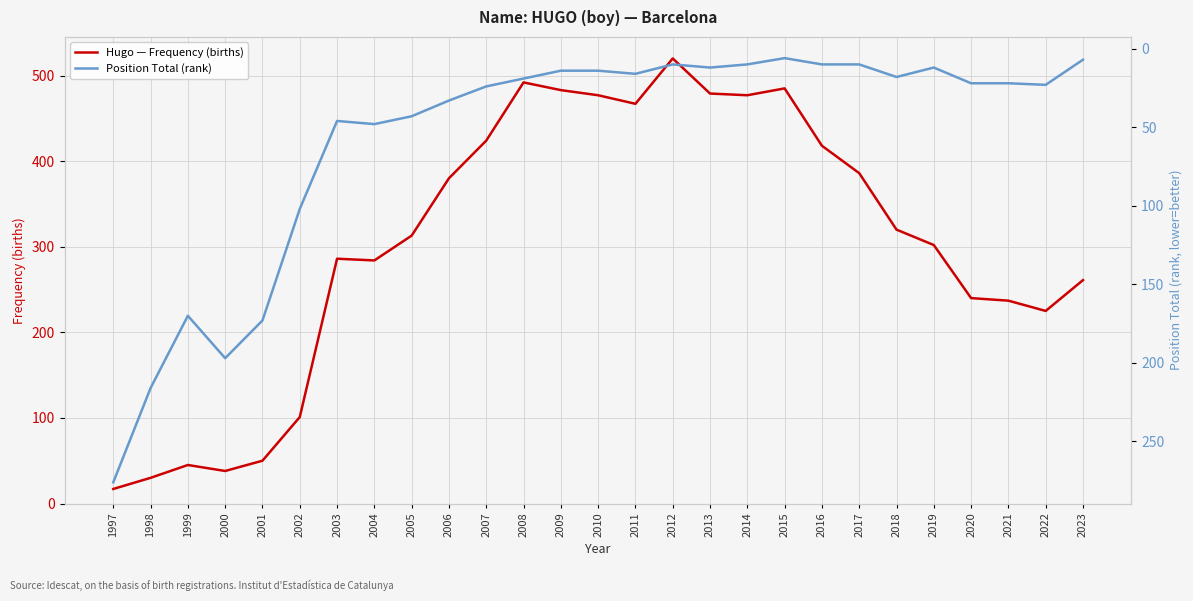

Reading left to right, list all the values displayed in this chart.

Hugo — Frequency (births): 1997=17	1998=30	1999=45	2000=38	2001=50	2002=101	2003=286	2004=284	2005=313	2006=380	2007=424	2008=492	2009=483	2010=477	2011=467	2012=520	2013=479	2014=477	2015=485	2016=418	2017=386	2018=320	2019=302	2020=240	2021=237	2022=225	2023=261
Position Total (rank): 1997=276	1998=216	1999=170	2000=197	2001=173	2002=102	2003=46	2004=48	2005=43	2006=33	2007=24	2008=19	2009=14	2010=14	2011=16	2012=10	2013=12	2014=10	2015=6	2016=10	2017=10	2018=18	2019=12	2020=22	2021=22	2022=23	2023=7